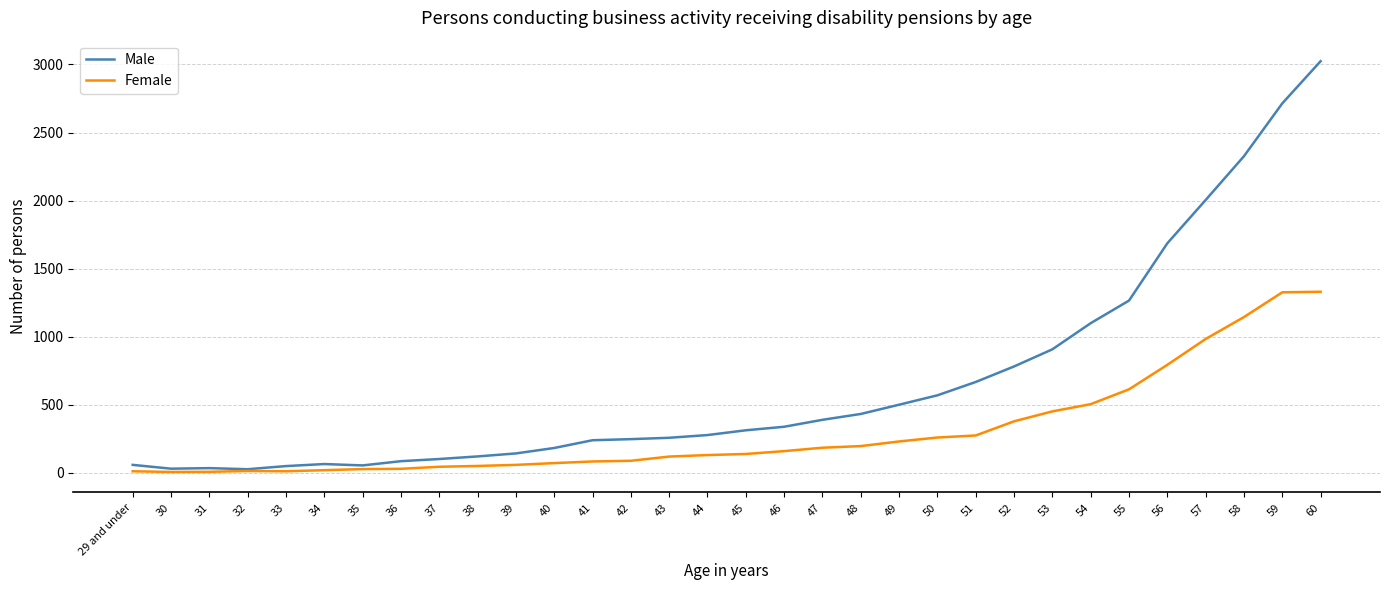

Which series changed the most between 33 and 41?

Male